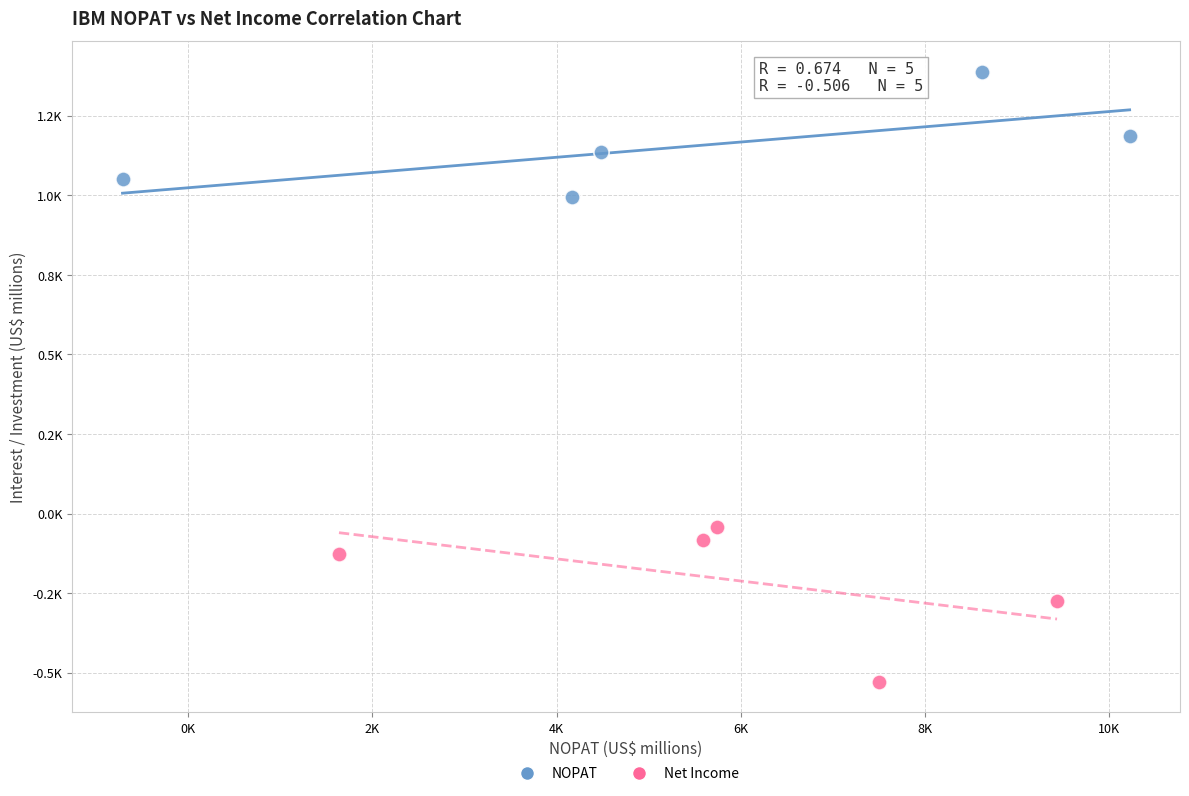

Which series has the largest Y range (max minus min)?

Net Income